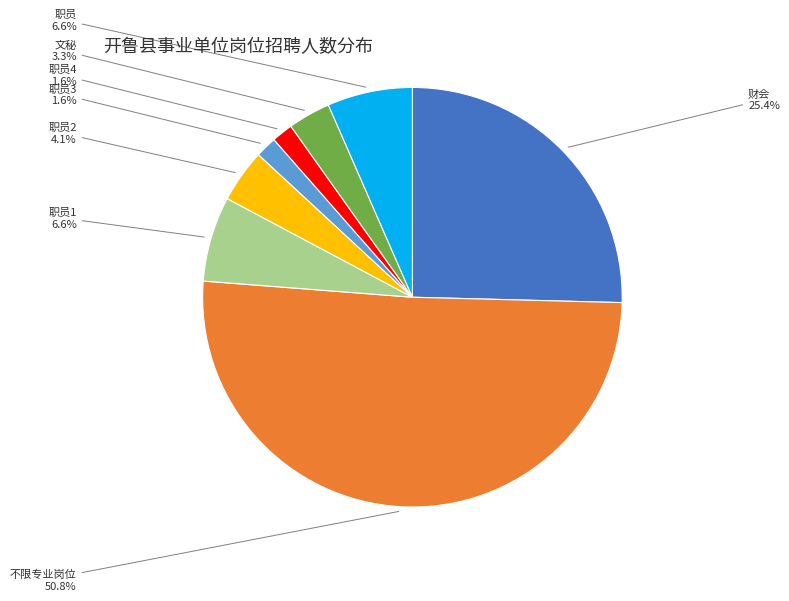

To the nearest percent, what is the difference between the largest and smallest slice percentages?

49%